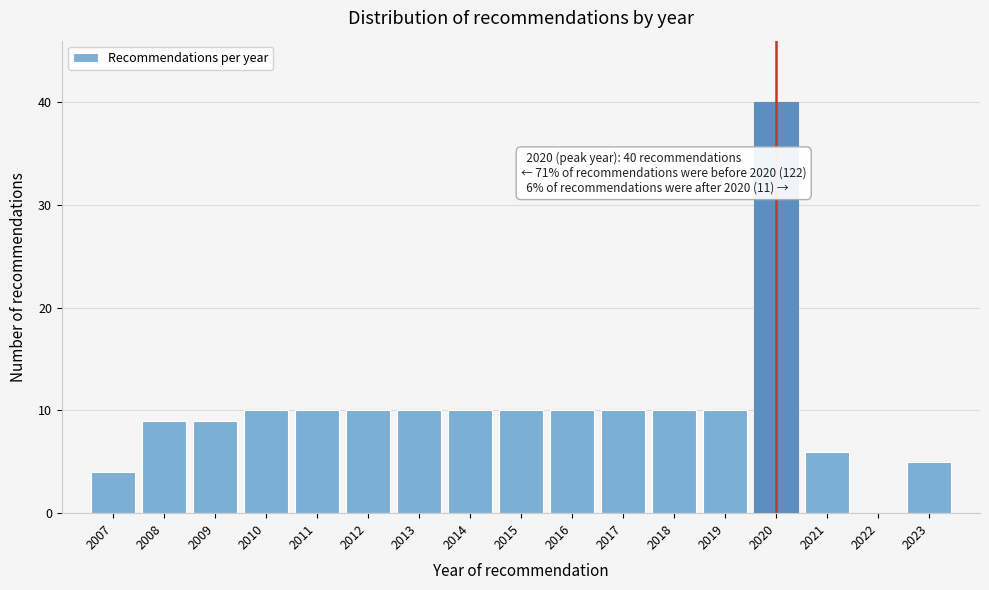

Reading right to left, extract all data points from this chart.

2023=5	2022=0	2021=6	2020=40	2019=10	2018=10	2017=10	2016=10	2015=10	2014=10	2013=10	2012=10	2011=10	2010=10	2009=9	2008=9	2007=4